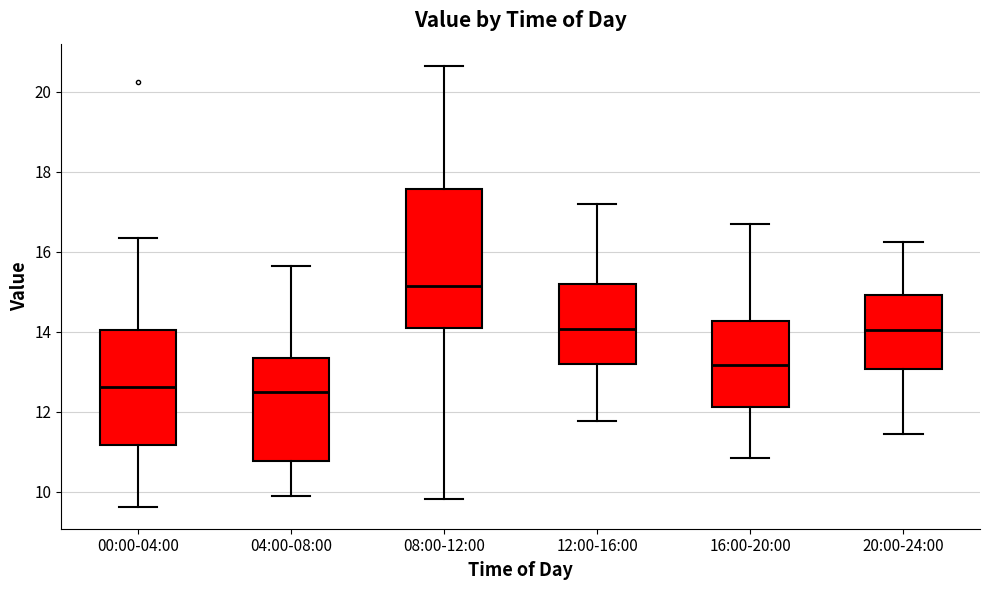

Reading left to right, transcribe this box plot: for each box, give where its median line is, the range the box spans, and where its two whiskers end, as read against the y-axis. The values are not printed on the chart, so give them approximately, as read against the axis.

00:00-04:00: median 12.6, box 11.2 to 14.0, whiskers 9.6 to 16.4
04:00-08:00: median 12.4, box 10.8 to 13.4, whiskers 10.0 to 15.6
08:00-12:00: median 15.2, box 14.0 to 17.6, whiskers 9.8 to 20.6
12:00-16:00: median 14.0, box 13.2 to 15.2, whiskers 11.8 to 17.2
16:00-20:00: median 13.2, box 12.2 to 14.2, whiskers 10.8 to 16.8
20:00-24:00: median 14.0, box 13.0 to 15.0, whiskers 11.4 to 16.2